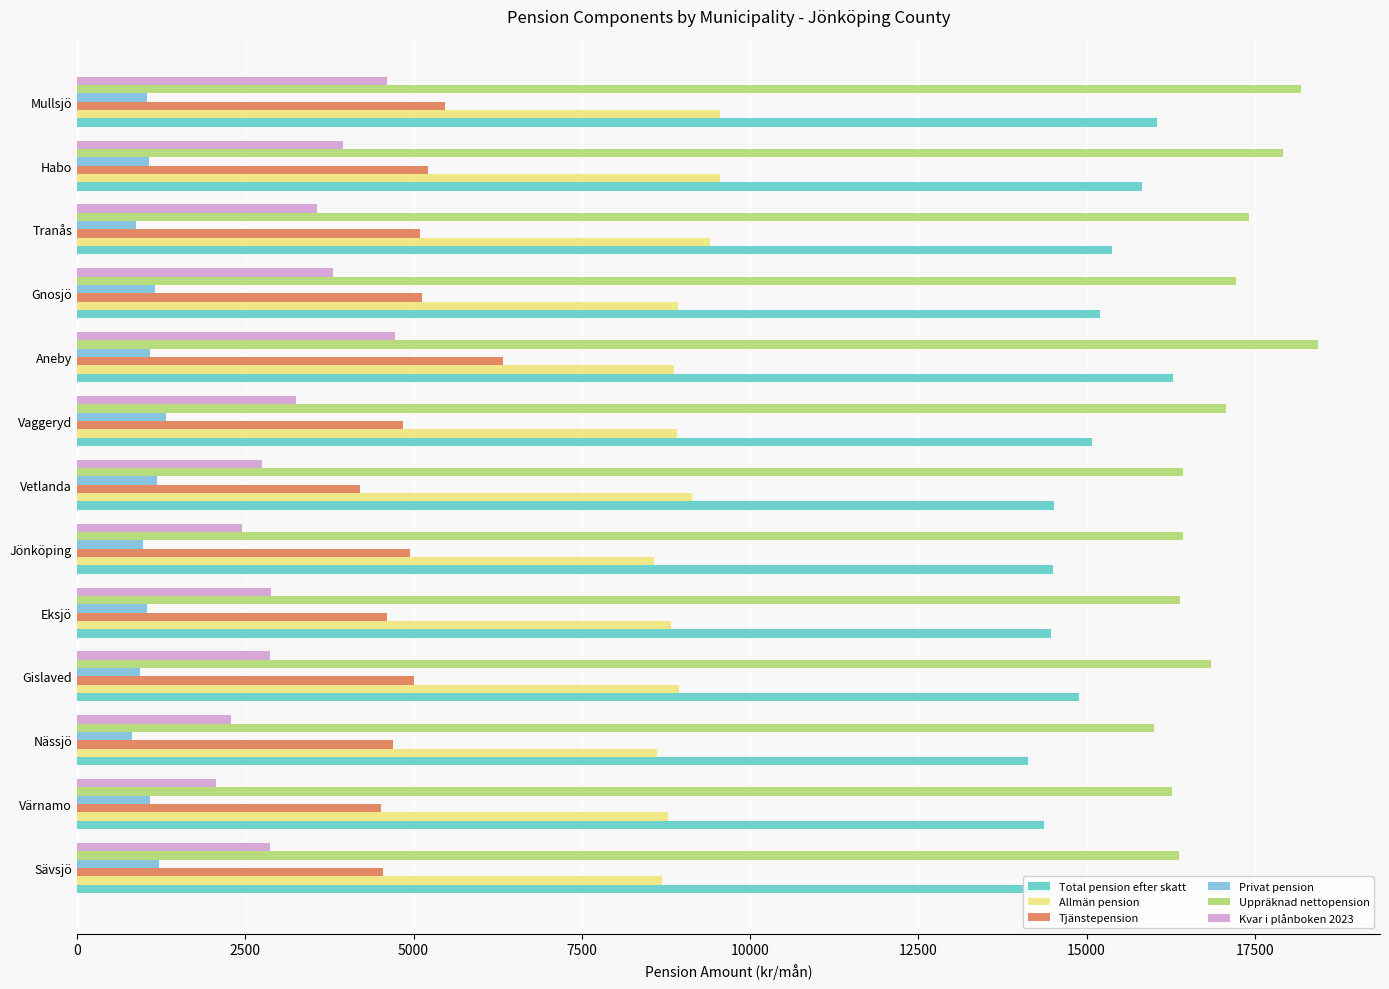

The Allmän pension series shows 14412.5 at Gnosjö. True or false?

False